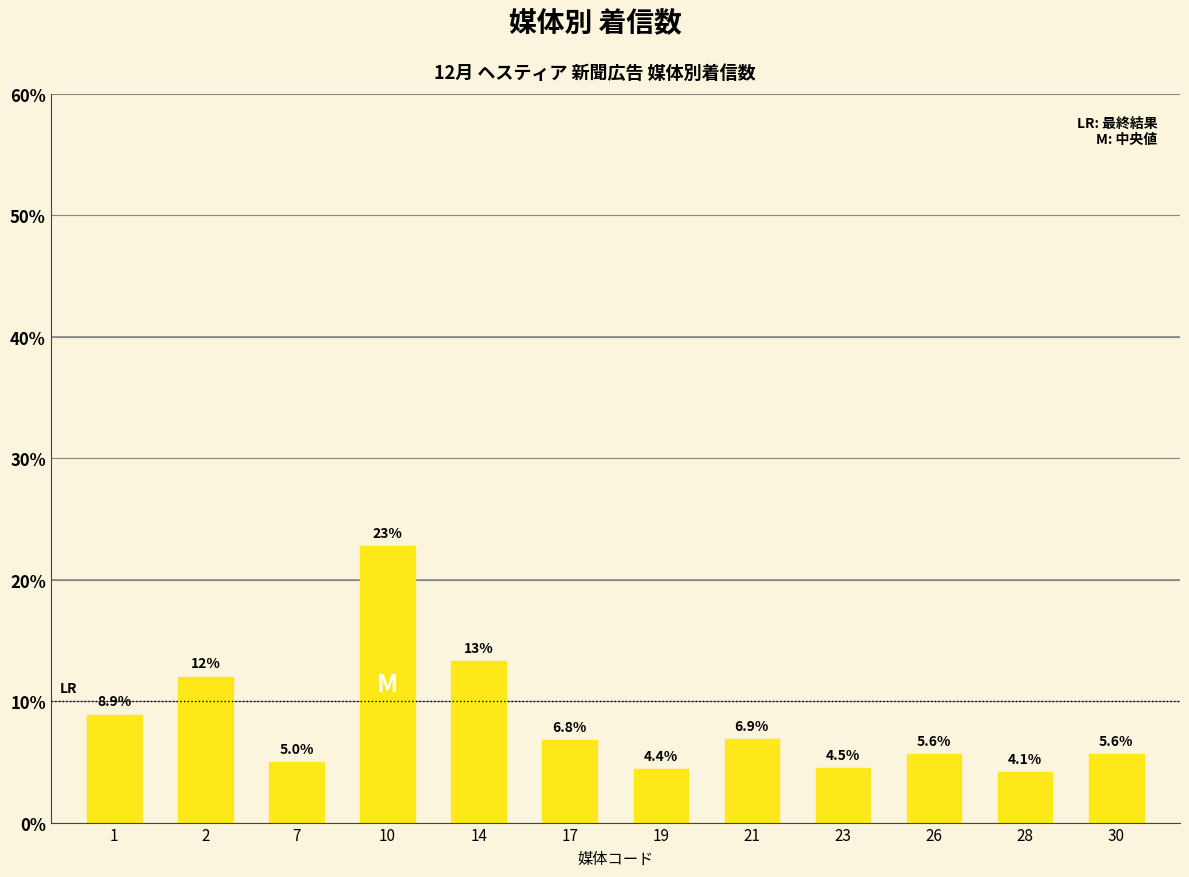

What is the change in value from 14 to 28?

-9.1